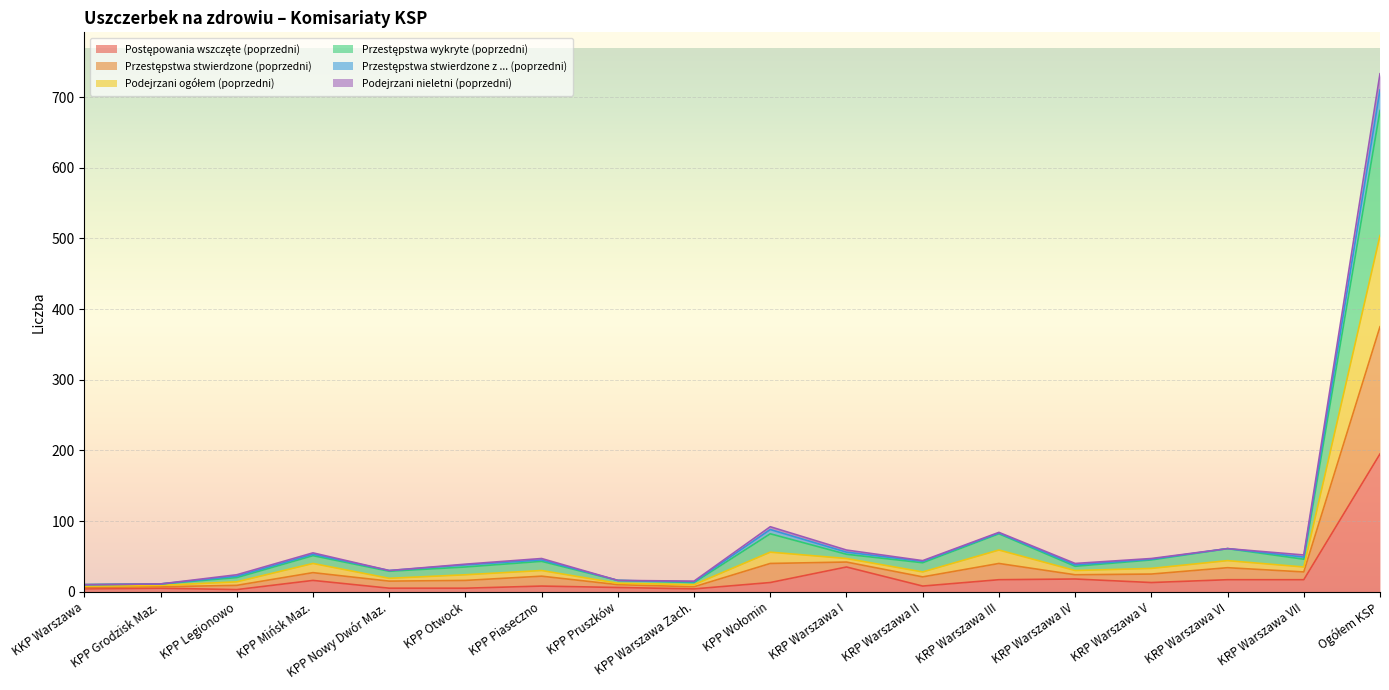

List the labels in order of Podejrzani ogółem (poprzedni) value, smallest first.

KKP Warszawa, KPP Grodzisk Maz., KPP Warszawa Zach., KPP Pruszków, KPP Legionowo, KPP Nowy Dwór Maz., KPP Otwock, KRP Warszawa IV, KRP Warszawa II, KPP Piaseczno, KRP Warszawa V, KRP Warszawa VII, KPP Mińsk Maz., KRP Warszawa I, KRP Warszawa VI, KPP Wołomin, KRP Warszawa III, Ogółem KSP